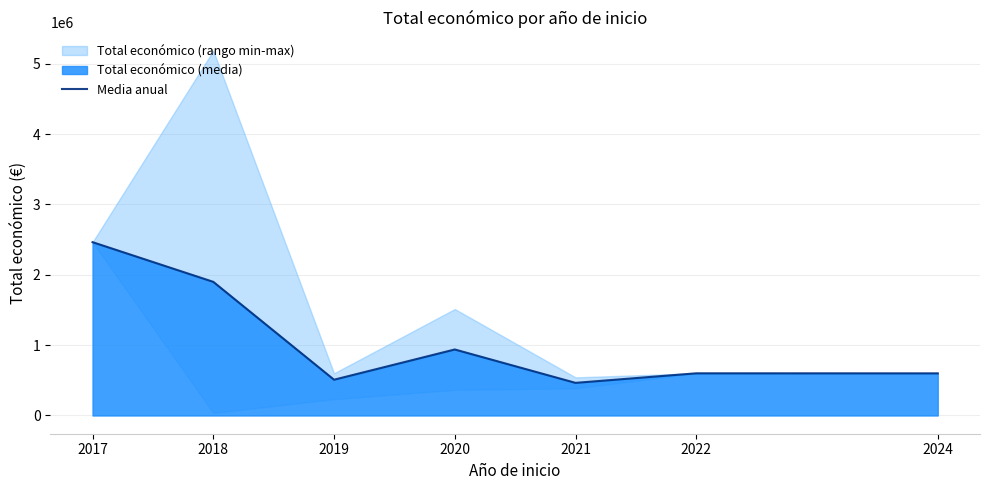

List the labels in order of value, largest first.

2017, 2018, 2020, 2022, 2024, 2019, 2021